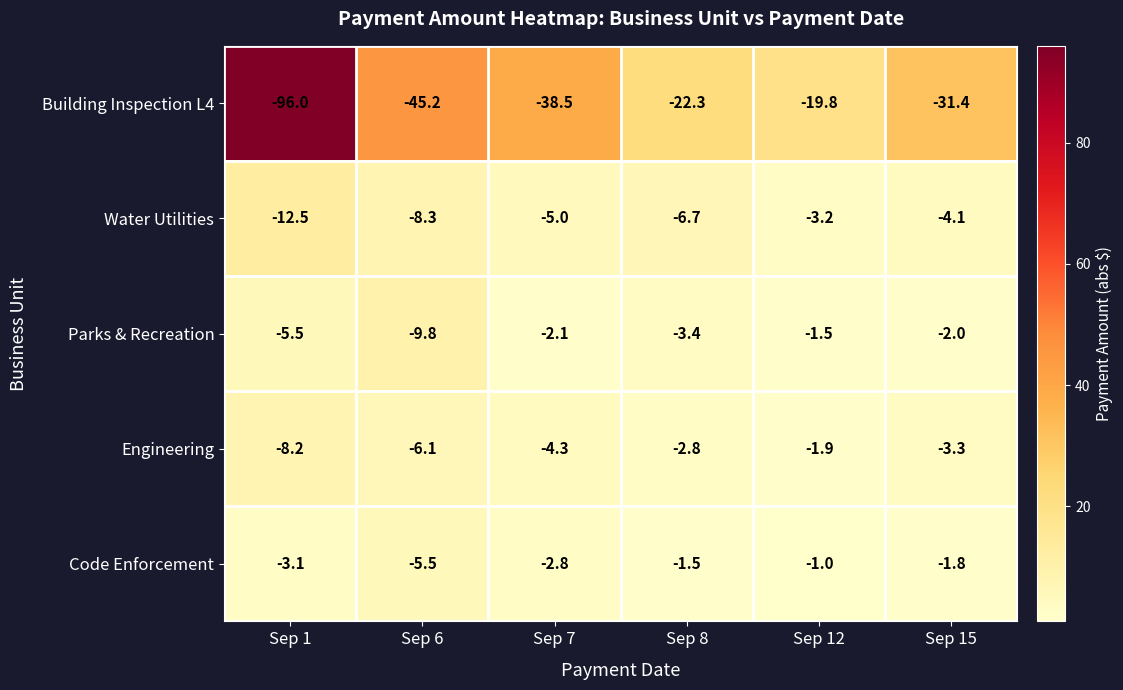

How many series are shown in this chart?

5